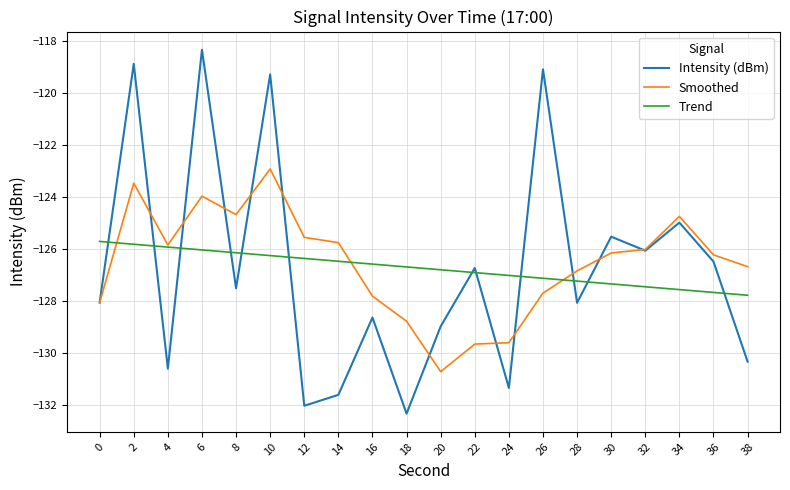

Which series has the widest spread of values?

Intensity (dBm)